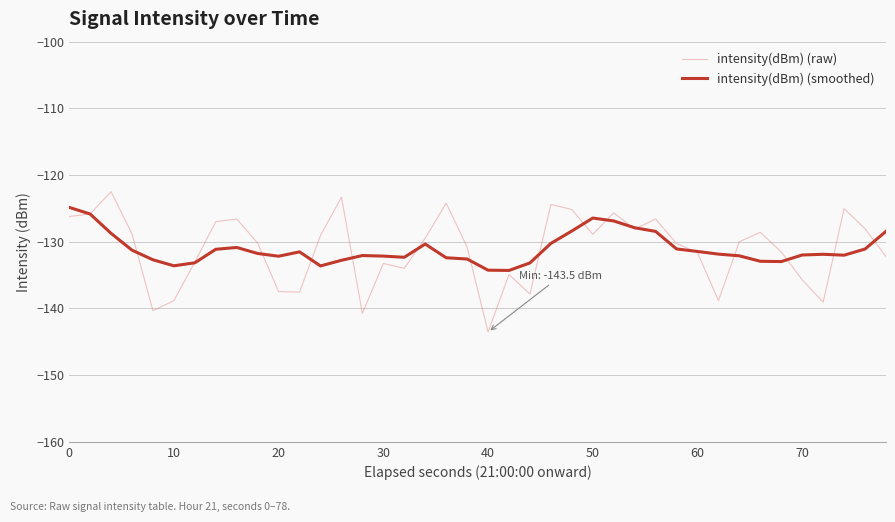

What is the sum of all intensity(dBm) (raw) values?

-5245.4